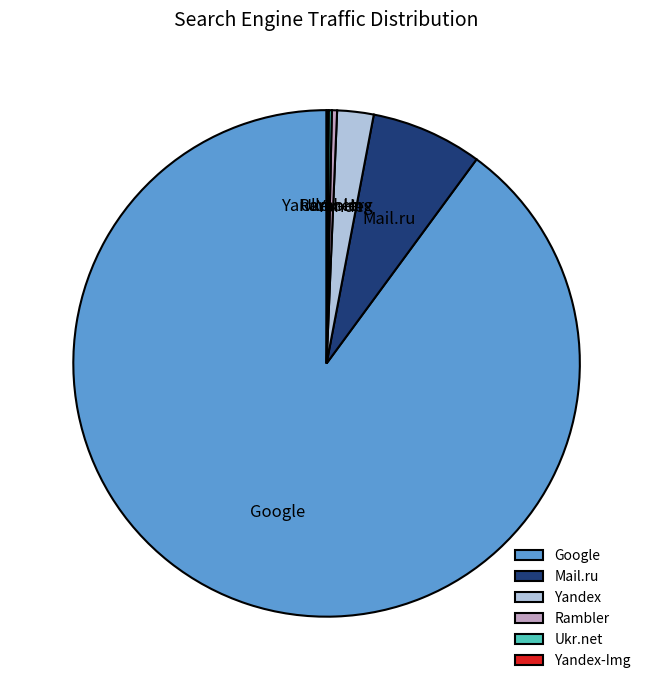

Do Google and Yandex together represent more than half of the pie?

Yes